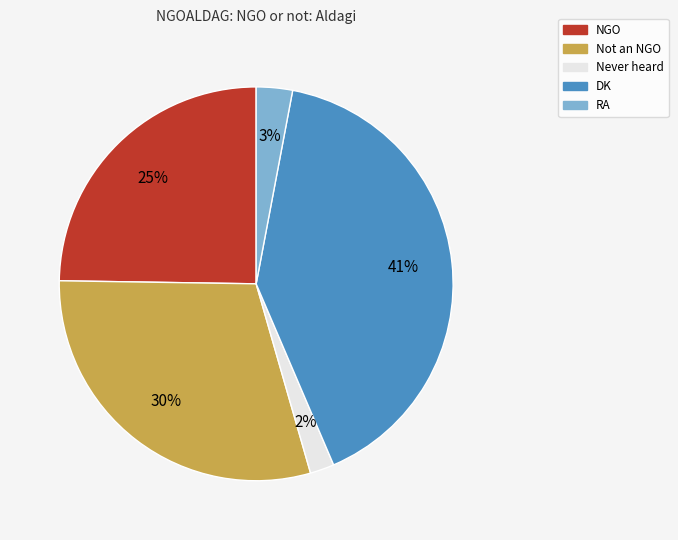

Is the sum of Not an NGO and RA greater than half?

No